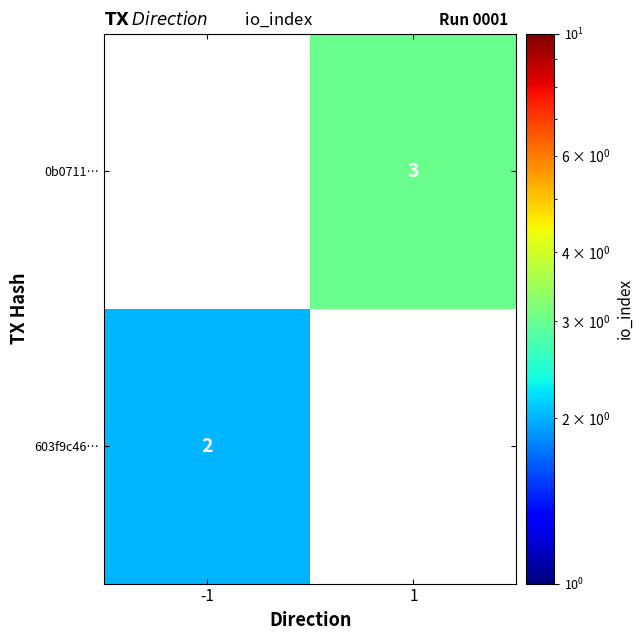

Is it true that 603f9c46… equals 3 at -1?

False